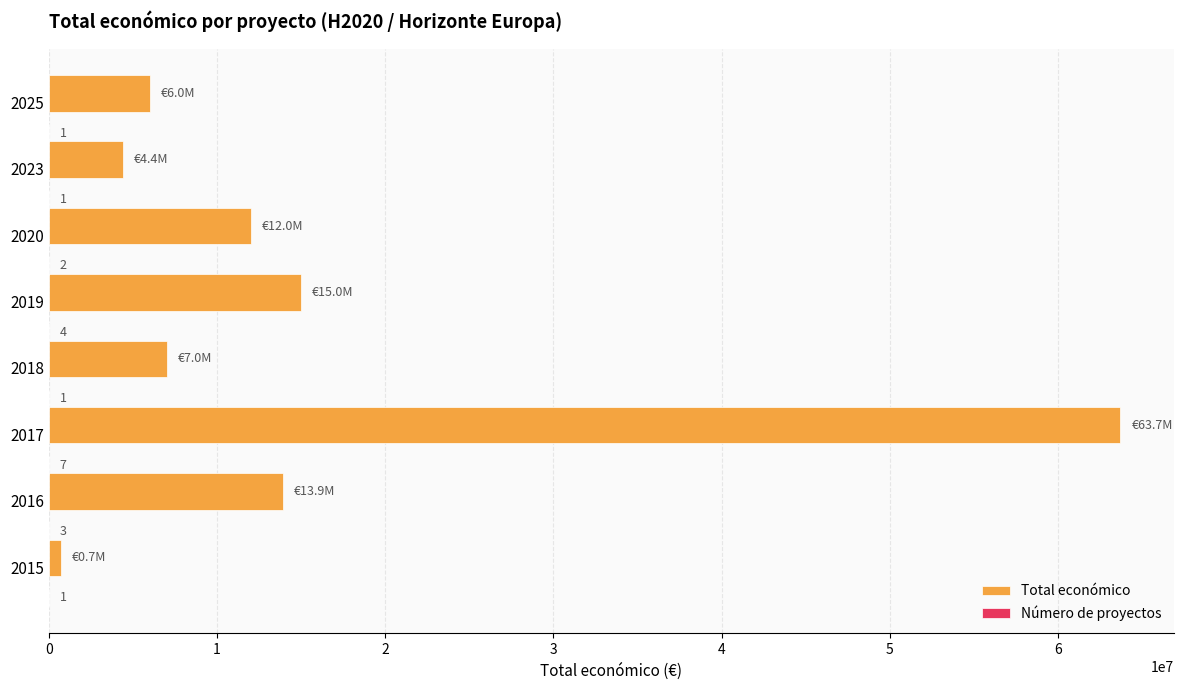

Which label corresponds to the largest value in the chart?

2017